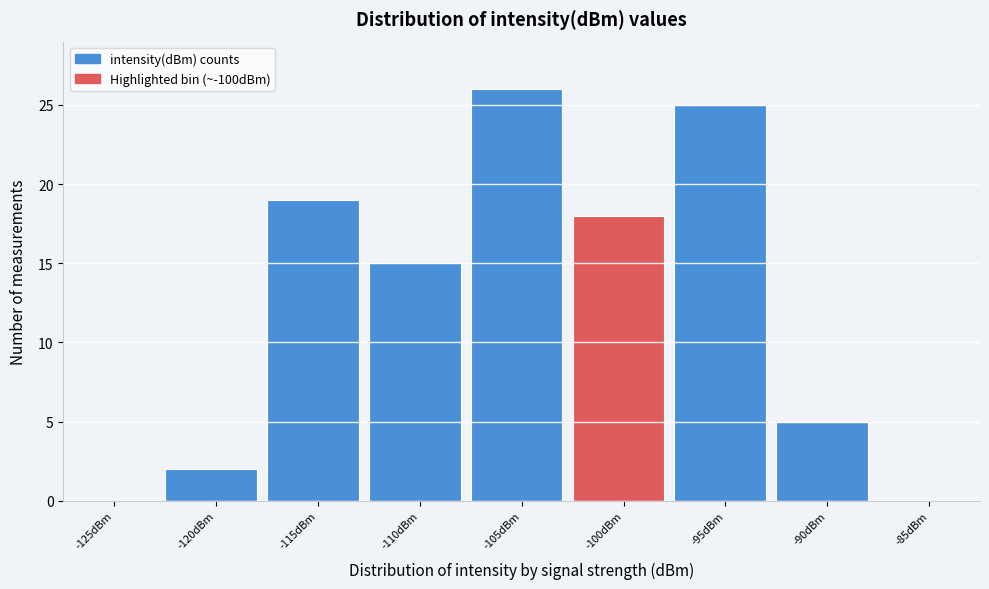

Reading right to left, extract all data points from this chart.

-85dBm=0	-90dBm=5	-95dBm=25	-100dBm=18	-105dBm=26	-110dBm=15	-115dBm=19	-120dBm=2	-125dBm=0